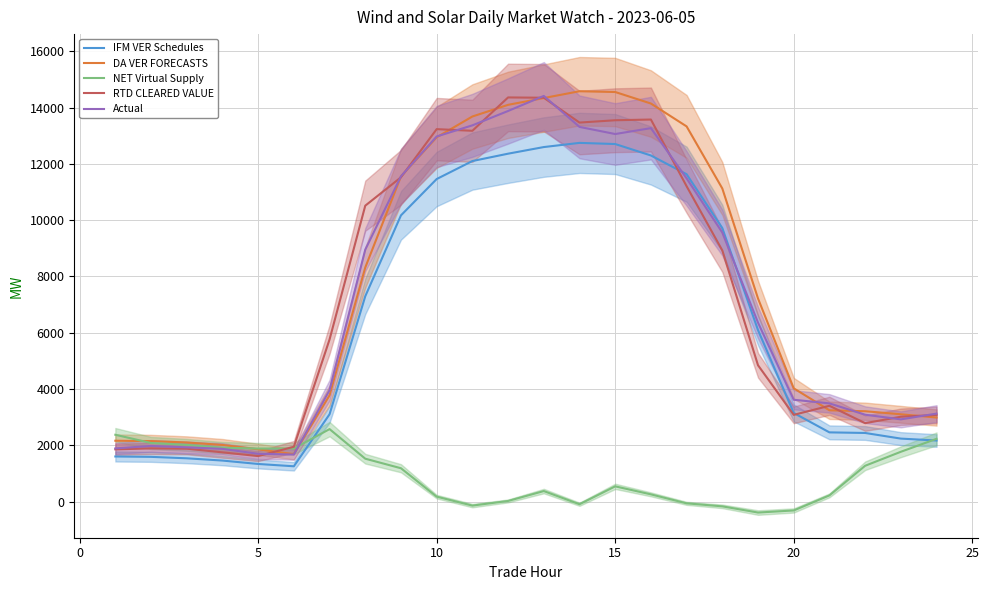

Reading left to right, what are all the values shown in this chart?

IFM VER Schedules: 1603.0	1589.8	1538.4	1457.8	1337.0	1254.8	3103.6	7296.4	10170.7	11461.2	12100.5	12361.9	12597.0	12745.7	12704.7	12298.2	11632.2	9718.5	6093.8	3149.8	2459.7	2438.4	2238.3	2170.2
DA VER FORECASTS: 2162.7	2149.8	2100.6	2013.2	1856.7	1685.3	3776.5	8318.3	11555.2	12943.5	13683.2	14097.6	14338.6	14580.6	14553.1	14144.2	13331.1	11125.5	7217.5	4025.0	3244.4	3210.5	3102.5	2987.1
NET Virtual Supply: 2374.8	2081.8	2015.3	1914.3	1884.5	1887.3	2575.8	1524.3	1184.9	176.0	-142.0	22.9	374.4	-93.2	541.5	257.5	-61.8	-168.7	-389.1	-314.9	220.9	1272.5	1770.2	2229.9
RTD CLEARED VALUE: 1856.2	1890.1	1879.8	1749.6	1617.4	1948.5	5761.8	10514.4	11523.0	13234.1	13175.0	14360.5	14349.6	13467.4	13549.9	13575.2	11205.5	8923.7	4844.5	3081.9	3404.4	2787.5	3014.5	3079.8
Actual: 1889.8	1977.6	1927.7	1874.0	1698.9	1671.5	3960.1	8952.0	11559.9	12972.8	13368.7	13879.0	14414.1	13313.4	13060.1	13269.5	11485.0	9559.1	6358.8	3618.9	3489.3	3087.7	2921.8	3126.3